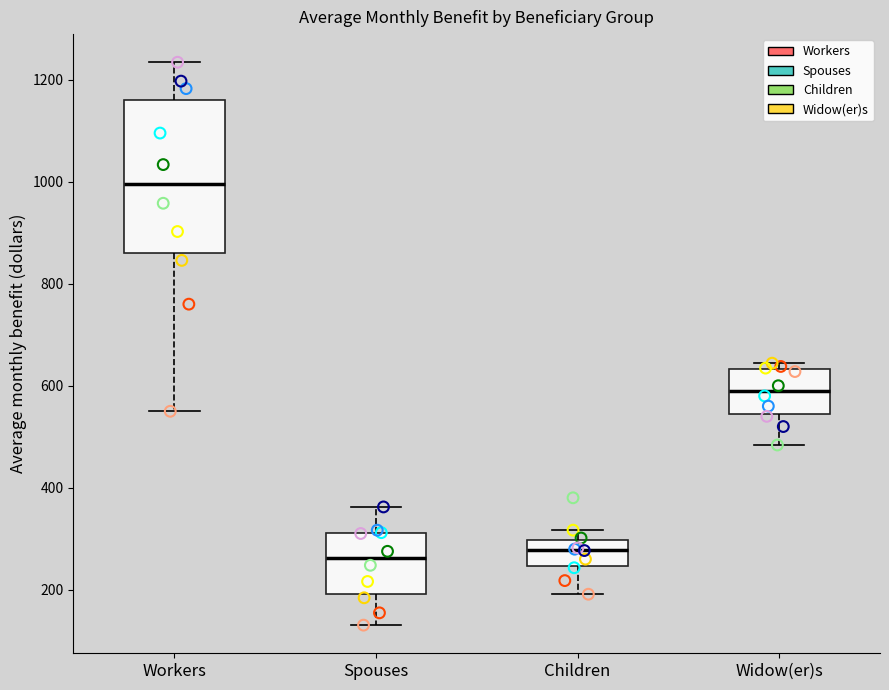

Where does the upper whisker of the box for Workers end on the y-axis? The values are not printed on the chart, so give them approximately, as read against the axis.

1240